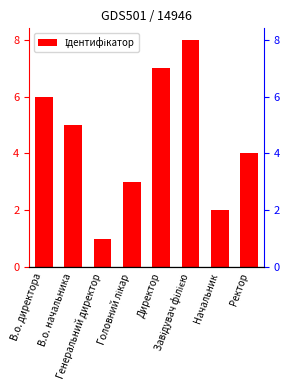

What is the change in value from Завідувач філією to Начальник?

-6